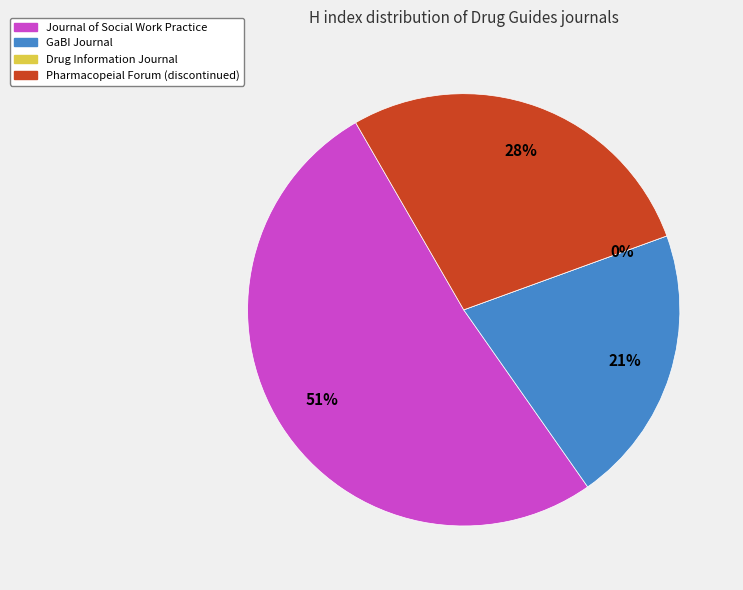

Which category accounts for the majority?

Journal of Social Work Practice